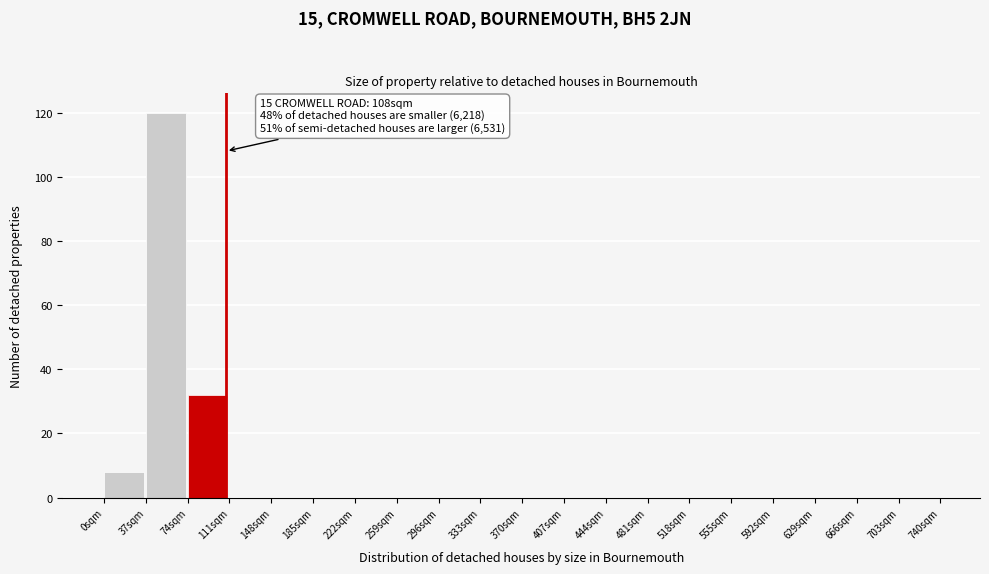

Which range on the x-axis has the tallest bar?

37 to 74